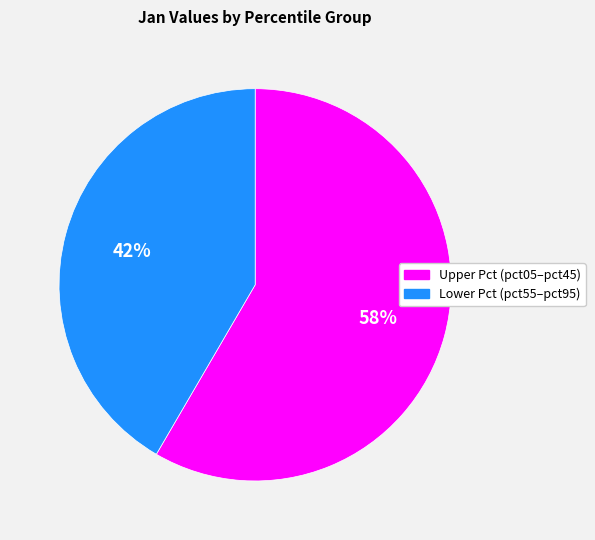

Count the number of slices in the pie.

2